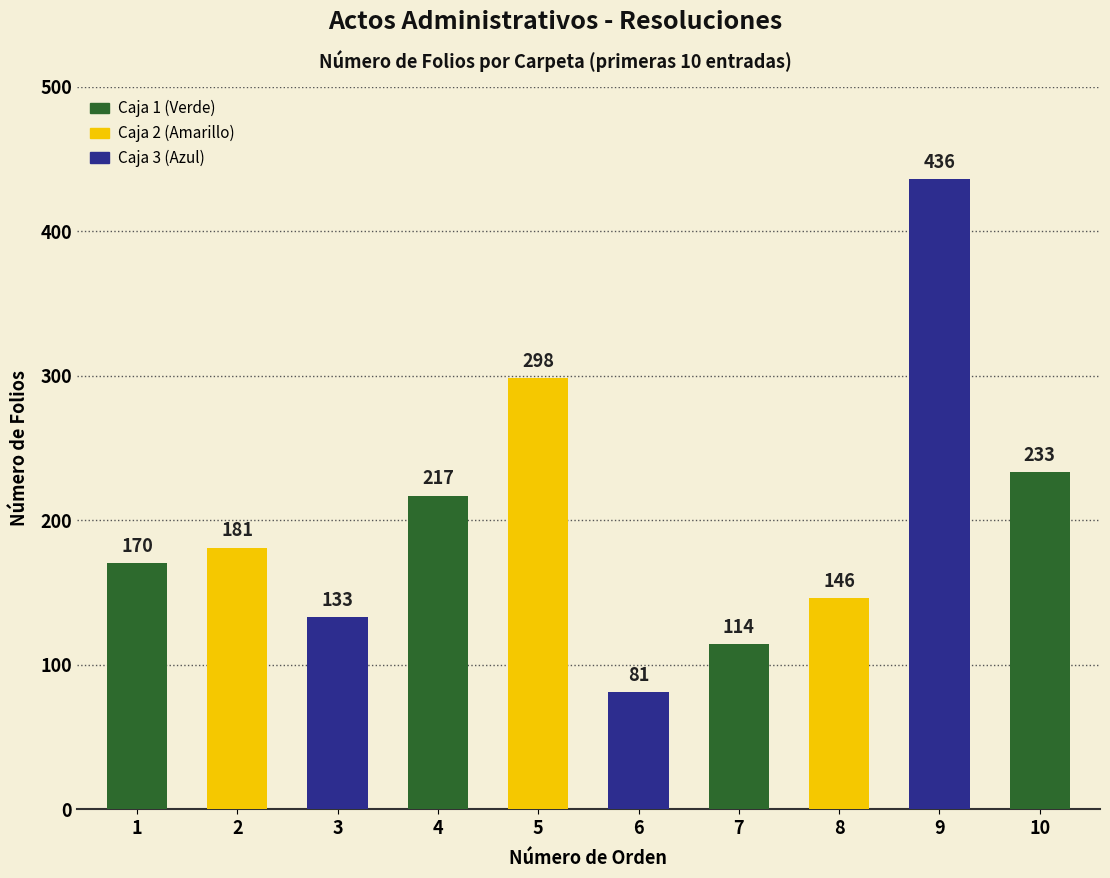

True or false: the data shows 233 at 10.

True